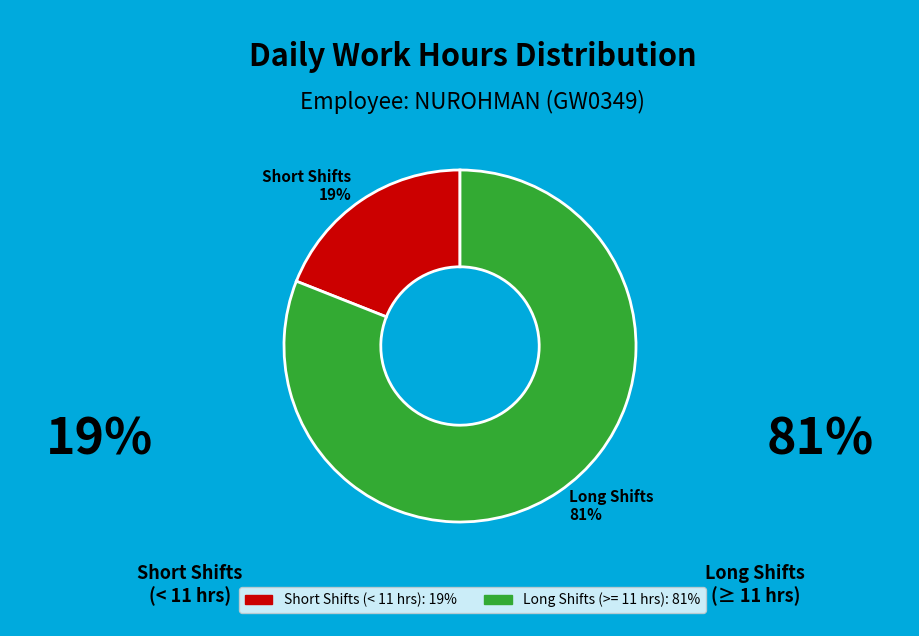

Which category has the smallest portion of the pie?

Short Shifts 19%